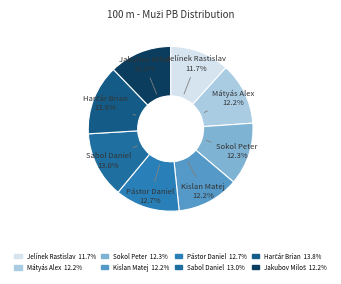

Is Mátyás Alex the majority of the pie?

No